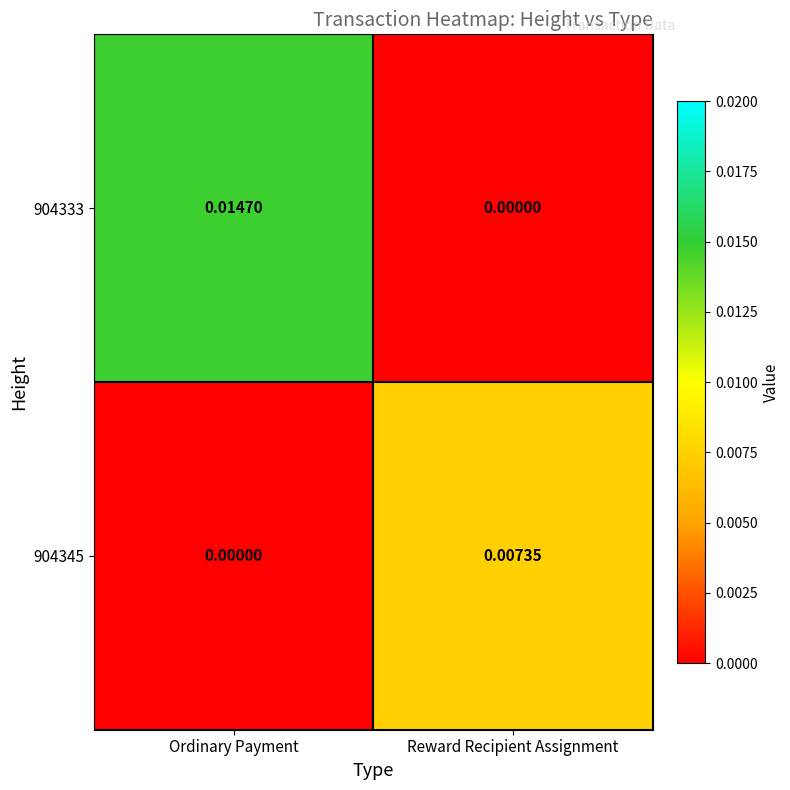

At which category does the chart reach its peak across all series?

Ordinary Payment